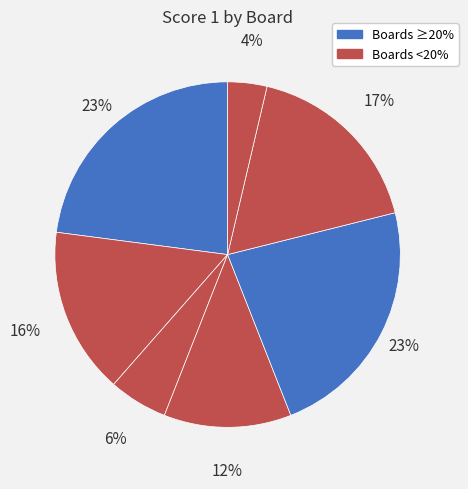

How many segments does this pie chart have?

7